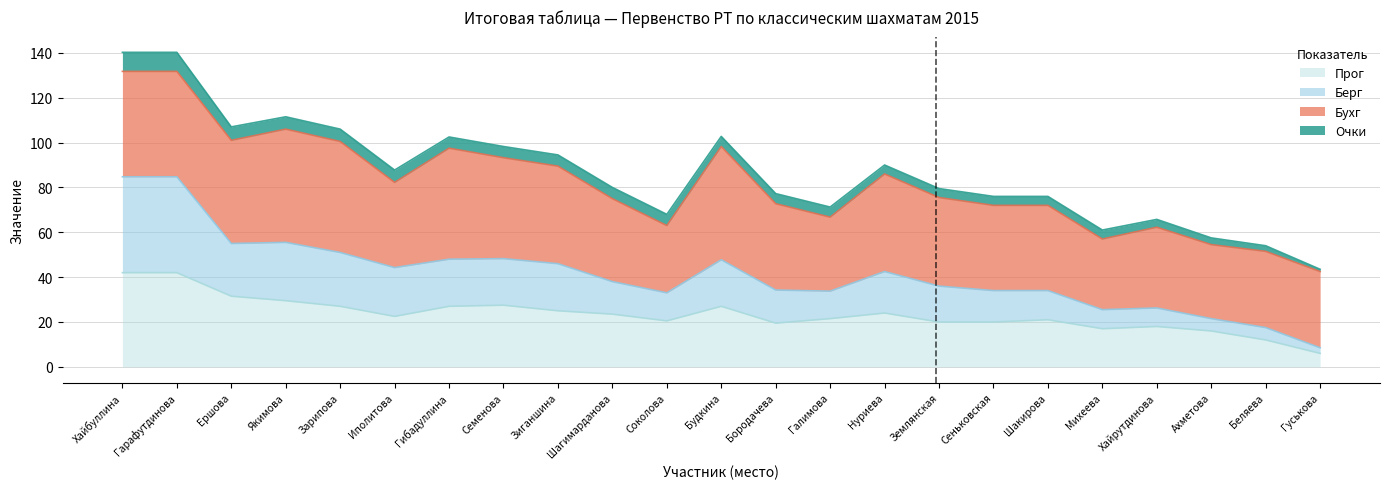

What is the label of the 2nd point from the right?

Беляева